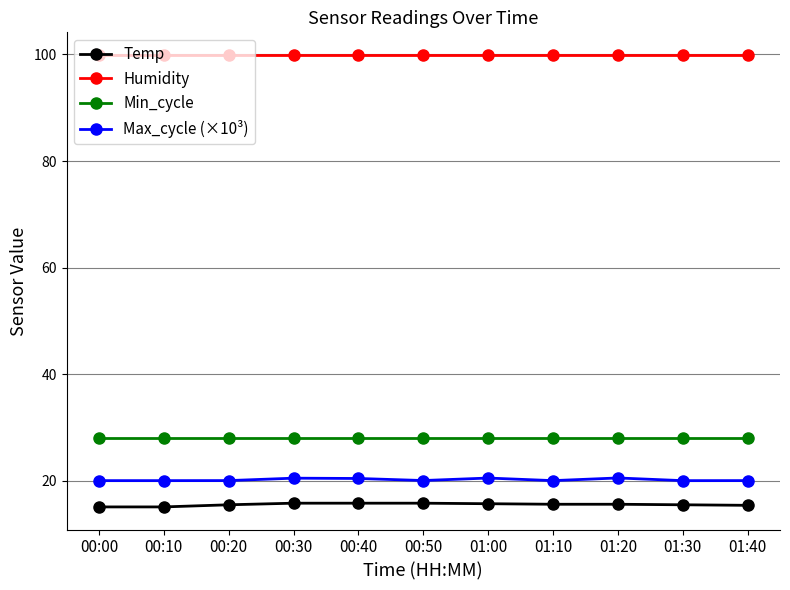

Is the value of Max_cycle (×10³) at 00:50 greater than the value of Temp at 00:30?

Yes